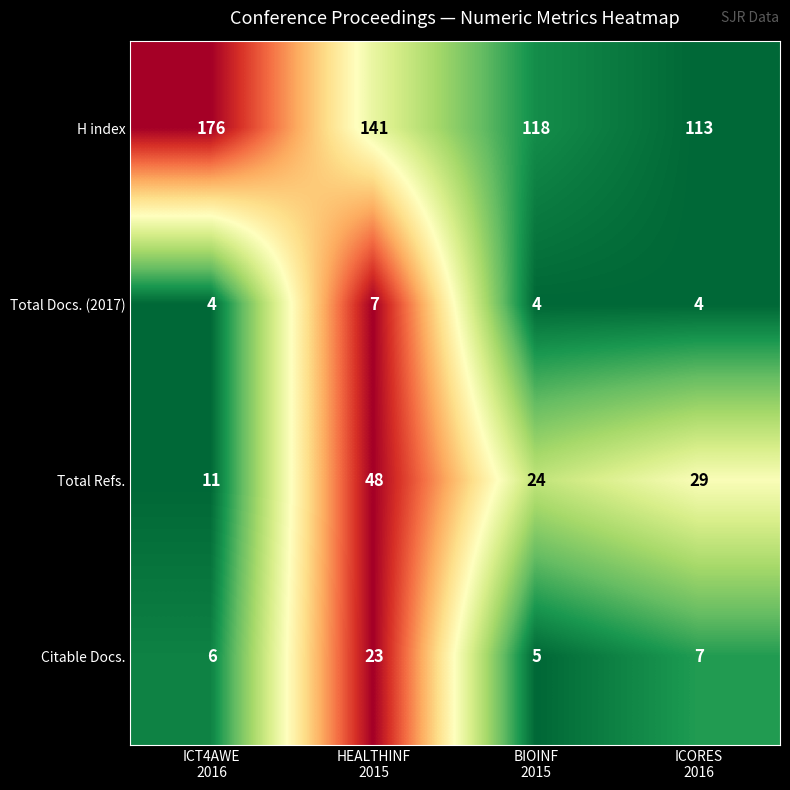

Which series has the largest range (max minus min)?

H index